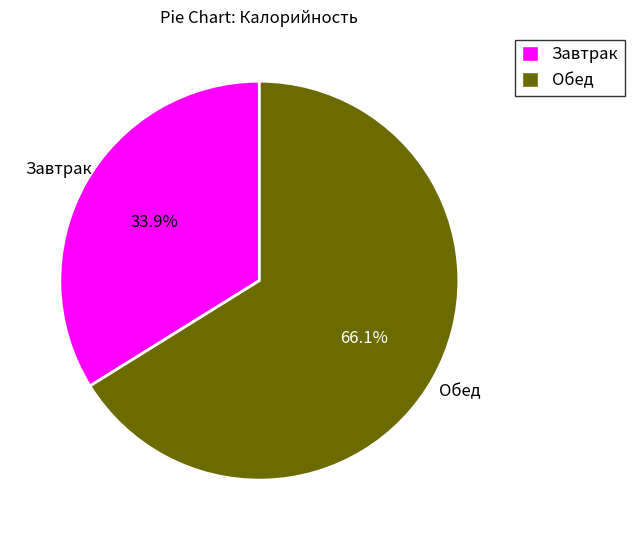

To the nearest percent, what portion does Завтрак represent?

34%